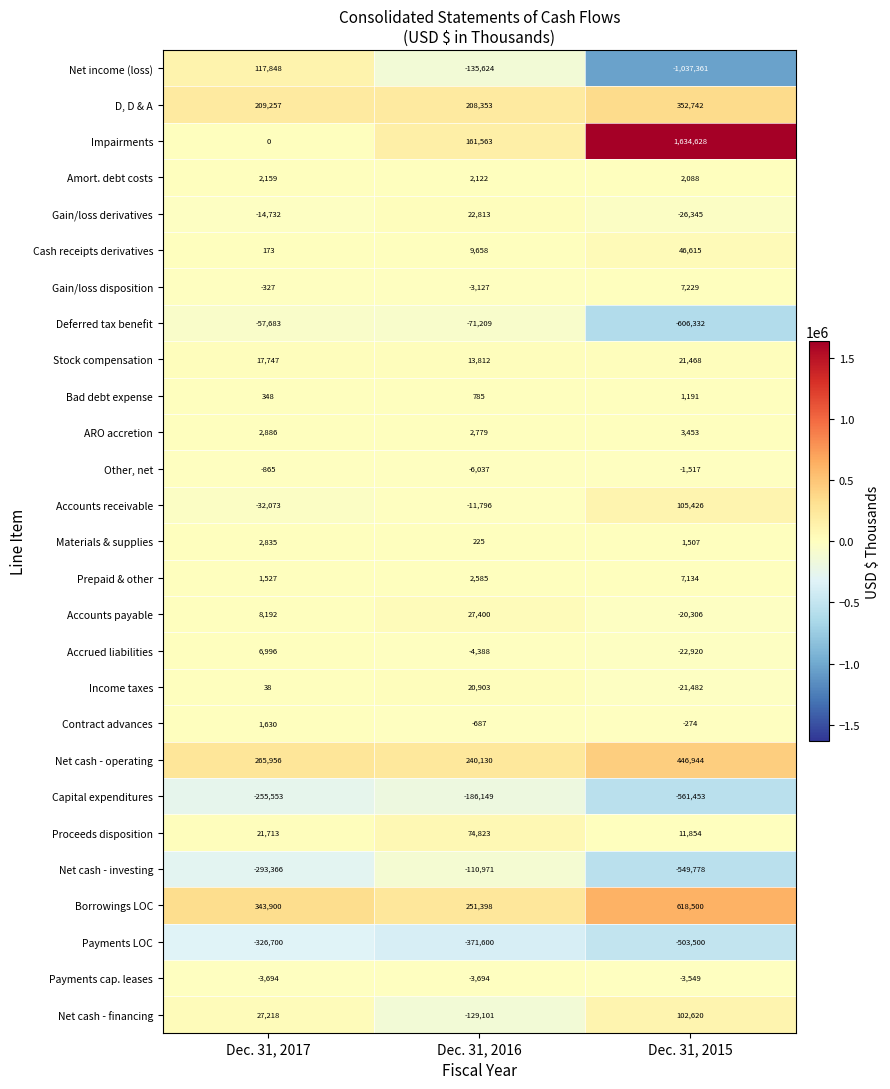

Which series has the largest total across all categories?

Impairments